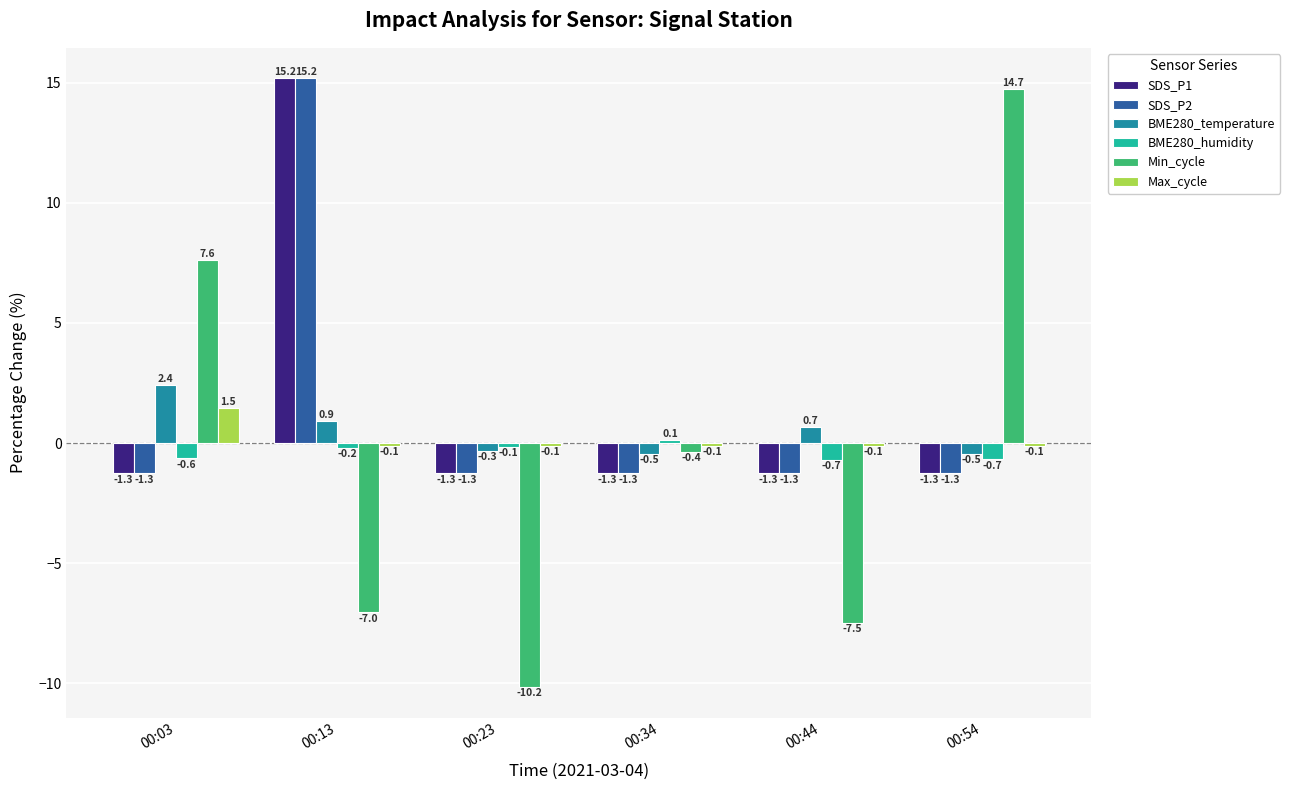

What is the difference between the highest and lowest values at 00:34?

1.4